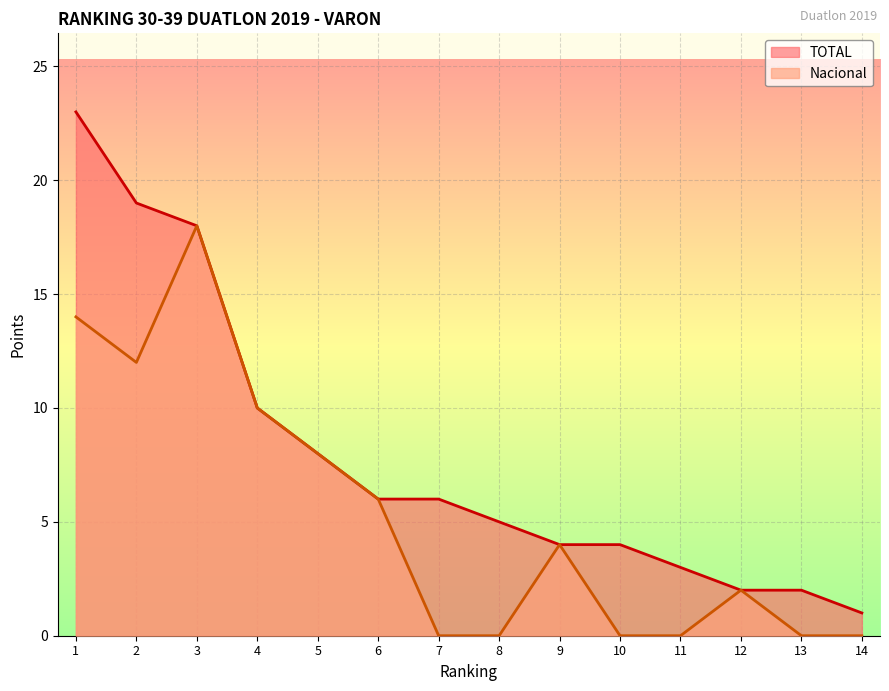

In Nacional, how many points are higher than both neighbors (excluding endpoints)?

3